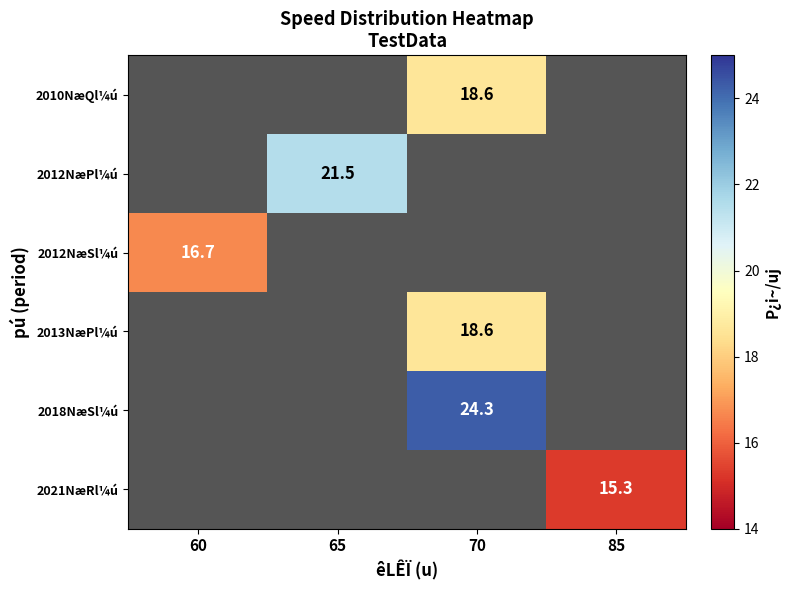

True or false: 2013NæPl¼ú has a value of 18.6 at 70.

True